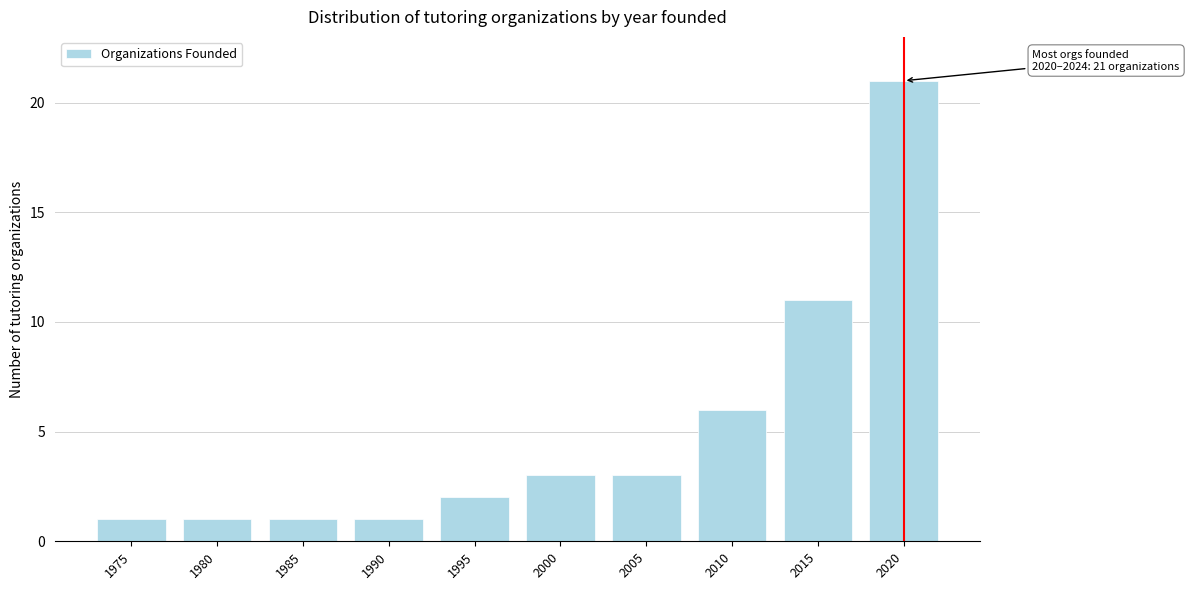

Reading right to left, extract all data points from this chart.

2020=21	2015=11	2010=6	2005=3	2000=3	1995=2	1990=1	1985=1	1980=1	1975=1